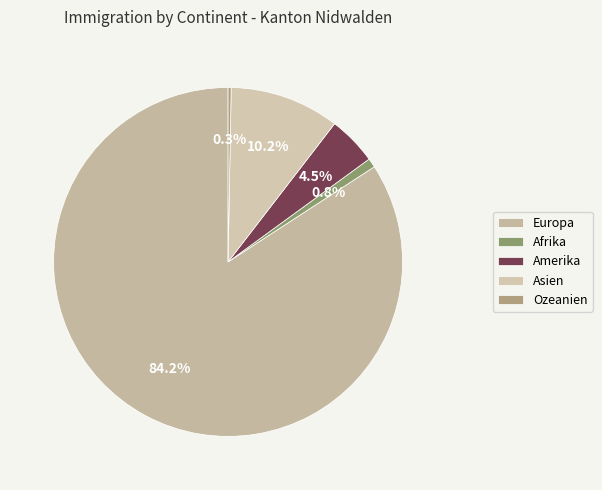

How many slices are in this pie chart?

5